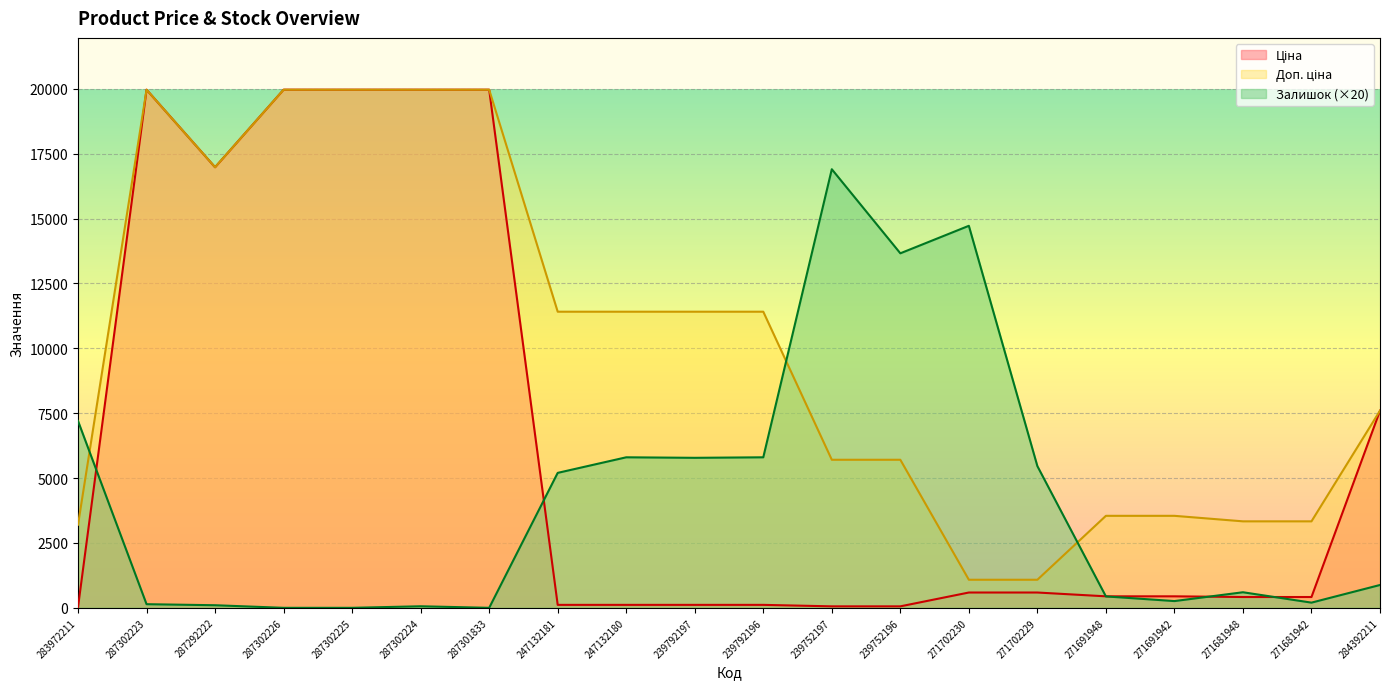

Reading left to right, extract all data points from this chart.

Ціна: 283972211=32.0	287302223=19964.2	287292222=16976.3	287302226=19964.2	287302225=19964.2	287302224=19964.2	287301833=19964.2	247132181=114.1	247132180=114.1	239792197=114.1	239792196=114.1	239752197=57.0	239752196=57.0	271702230=589.9	271702229=589.9	271691948=443.1	271691942=443.1	271681948=416.6	271681942=416.6	284392211=7596.5
Доп. ціна: 283972211=3205.0	287302223=19964.2	287292222=16976.3	287302226=19964.2	287302225=19964.2	287302224=19964.2	287301833=19964.2	247132181=11410.0	247132180=11410.0	239792197=11410.0	239792196=11410.0	239752197=5705.0	239752196=5705.0	271702230=1081.7	271702229=1081.7	271691948=3545.0	271691942=3545.0	271681948=3332.5	271681942=3332.5	284392211=7596.5
Залишок: 283972211=7200.0	287302223=140.0	287292222=100.0	287302226=0.0	287302225=0.0	287302224=60.0	287301833=0.0	247132181=5200.0	247132180=5800.0	239792197=5780.0	239792196=5800.0	239752197=16900.0	239752196=13660.0	271702230=14720.0	271702229=5460.0	271691948=440.0	271691942=260.0	271681948=600.0	271681942=200.0	284392211=880.0